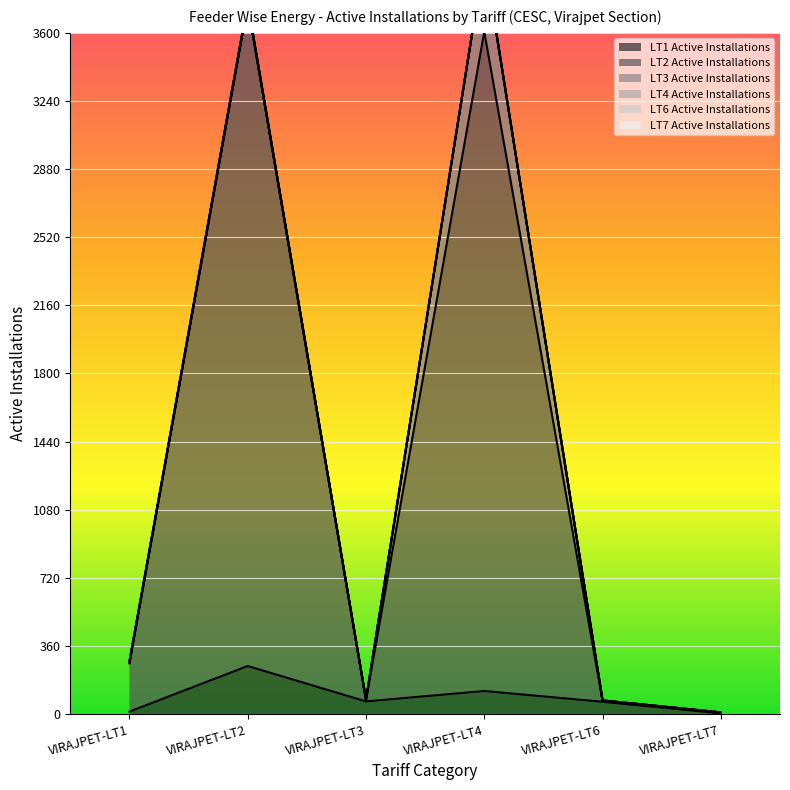

Which category has the highest value in the LT1 Active Installations series?

VIRAJPET-LT2